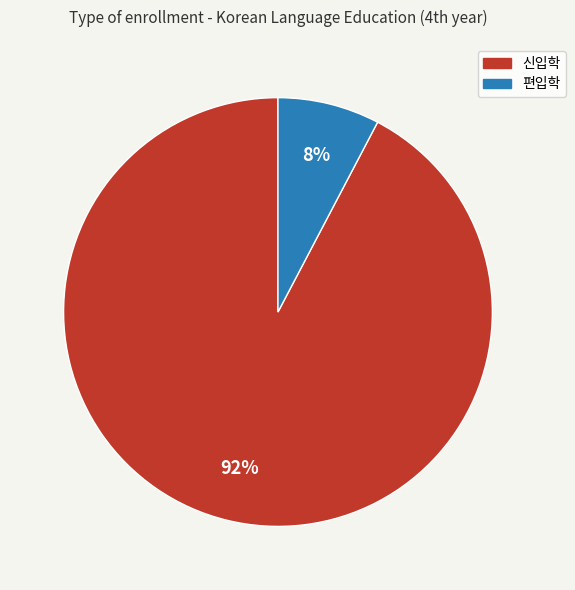

To the nearest percent, what is the combined percentage of 편입학 and 신입학?

100%